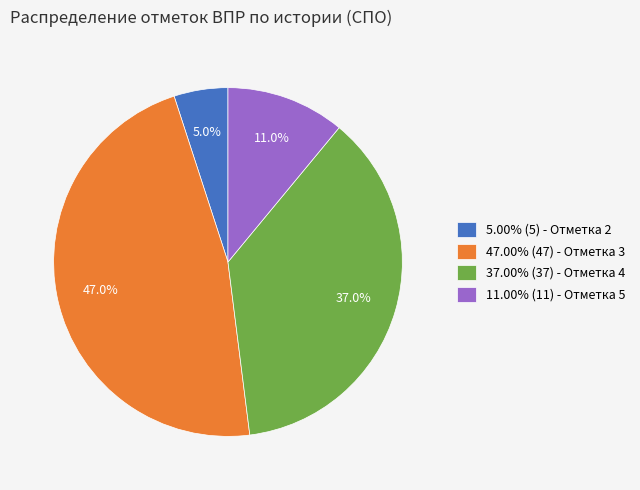

Does any single category account for the majority?

No